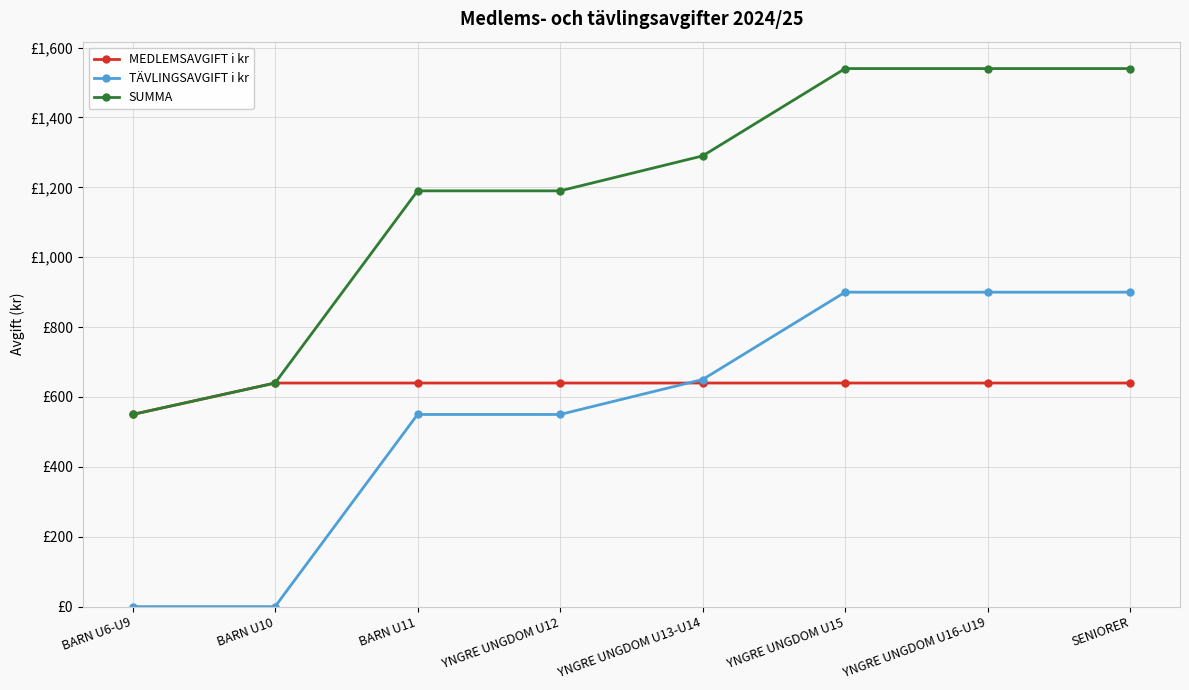

What is the difference between the highest and lowest values at YNGRE UNGDOM U12?

640